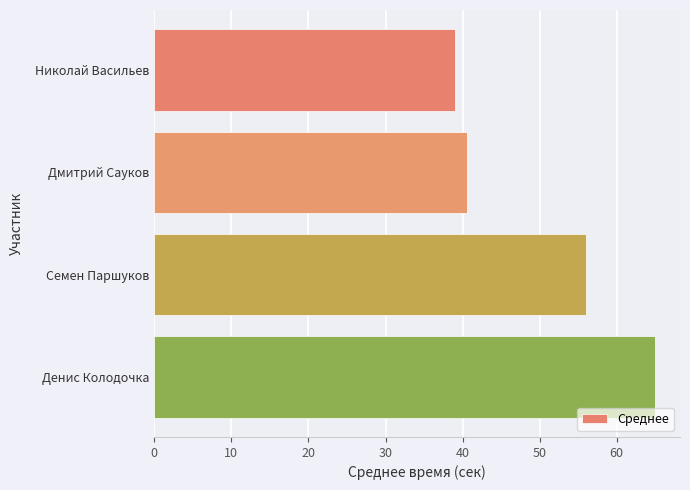

Which has a higher value, Дмитрий Сауков or Николай Васильев?

Дмитрий Сауков